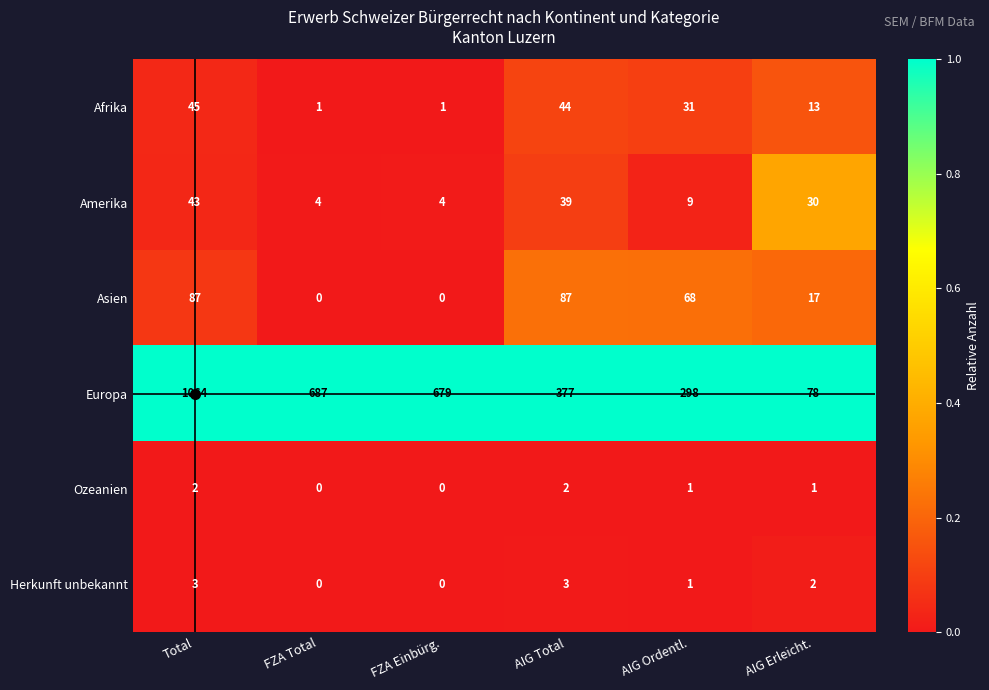

At which category is the sum across all series the highest?

Total